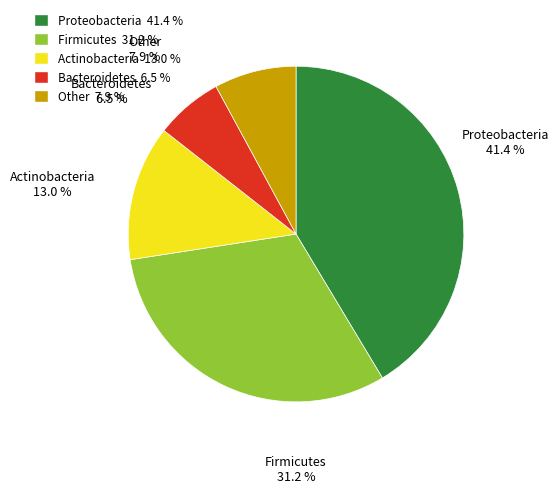

Which category has the smallest portion of the pie?

Bacteroidetes